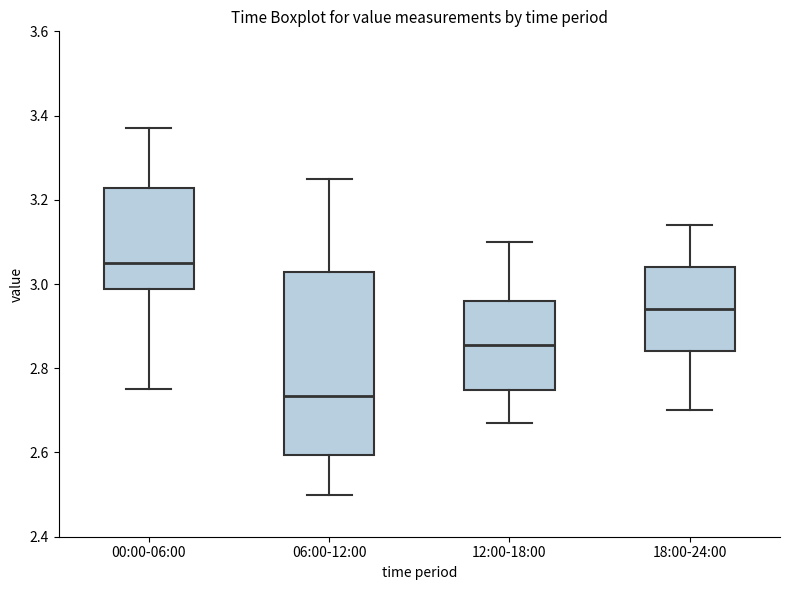

Which box has the highest median line?

00:00-06:00